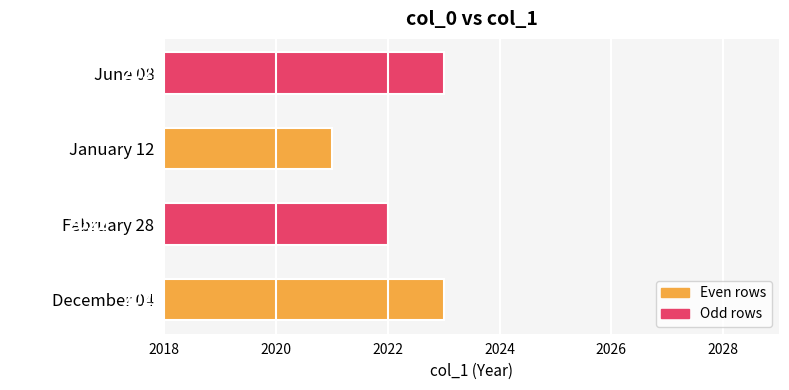

Reading bottom to top, extract all data points from this chart.

December 04=2023	February 28=2022	January 12=2021	June 08=2023